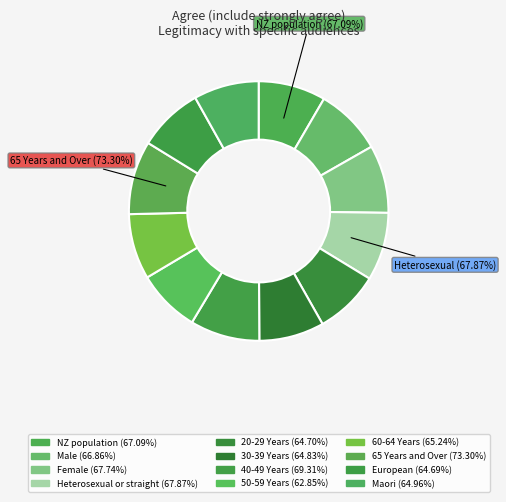

Which category has the biggest portion of the pie?

65 Years and Over